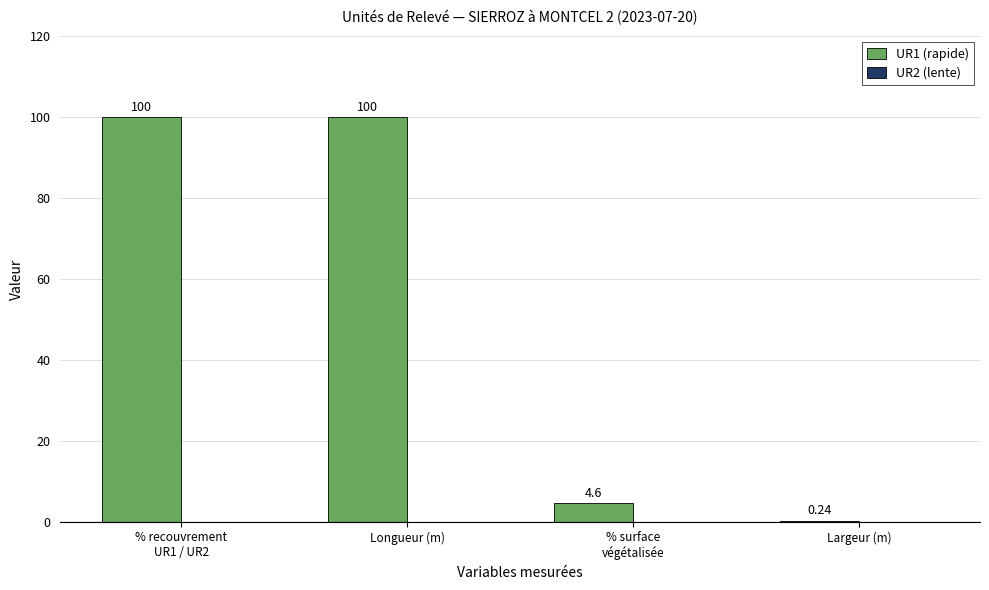

Reading right to left, list all the values displayed in this chart.

UR1 (rapide): 0.2	4.6	100.0	100.0
UR2 (lente): 0.0	0.0	0.0	0.0